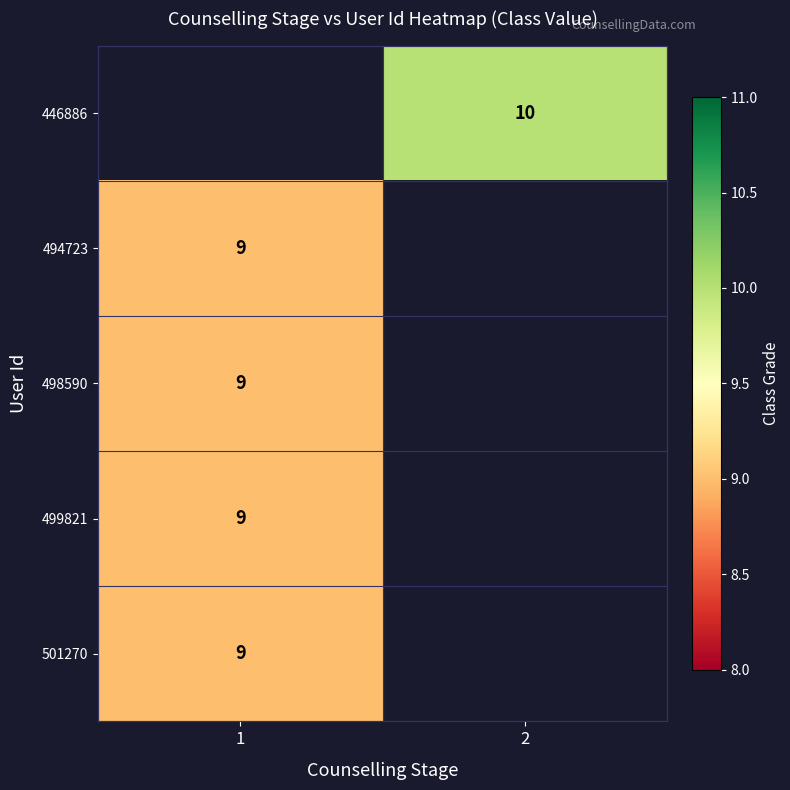

Count the number of categories in the chart.

2